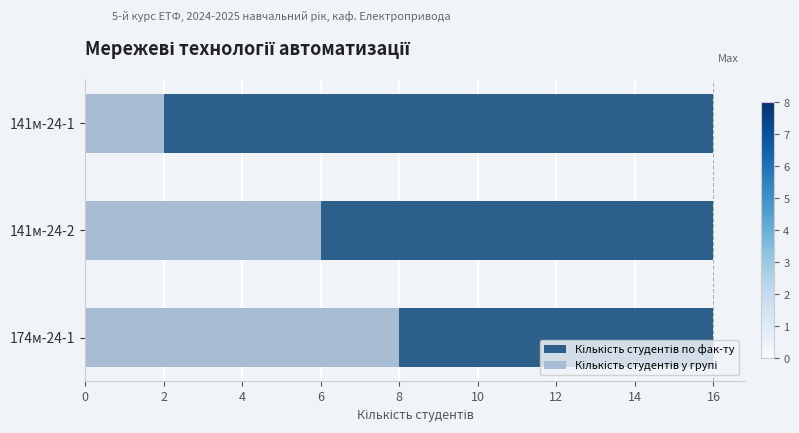

How many bars are there in total?

6